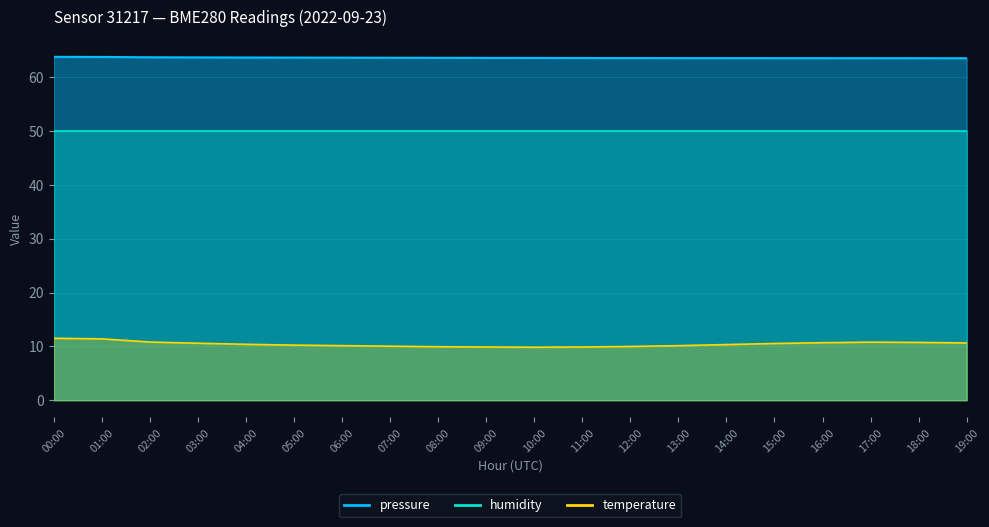

Which series has the largest total across all categories?

pressure